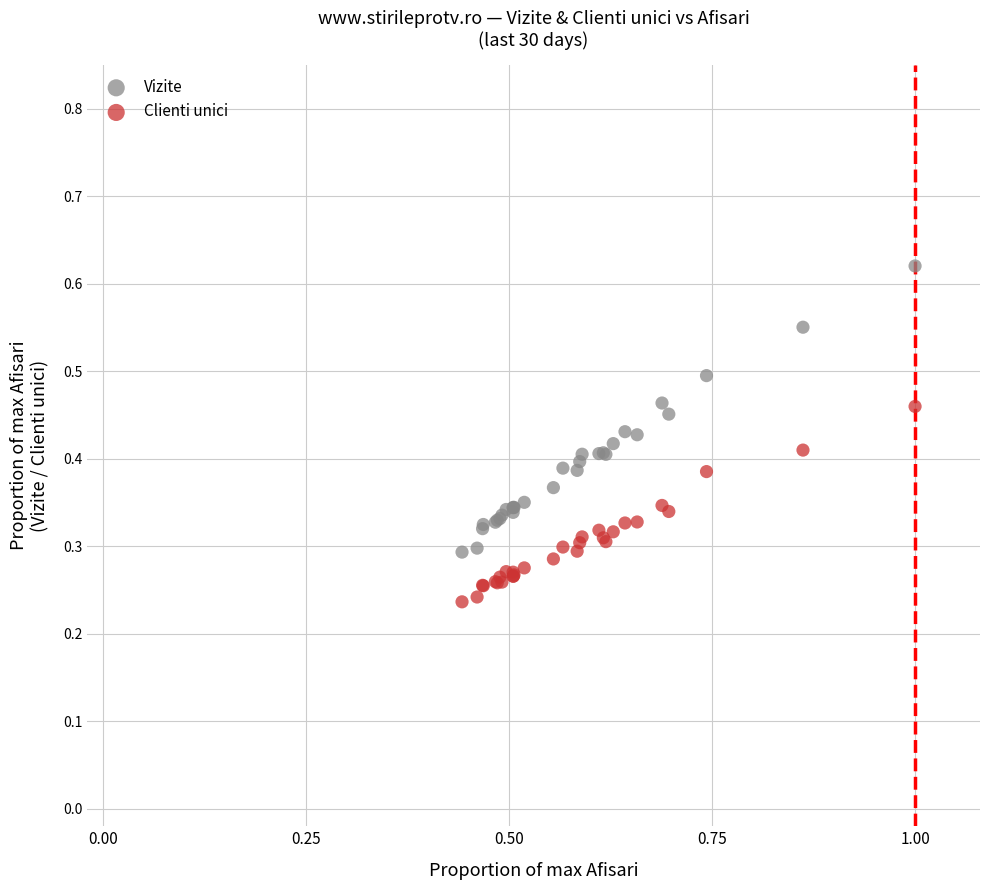

Which series contains the lowest Y value?

Clienti unici